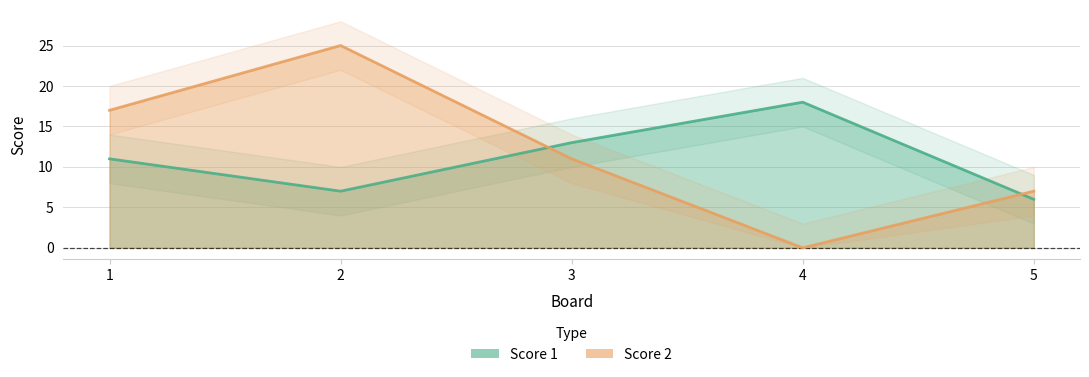

Between 3 and 4, which series saw the biggest shift?

Score 2